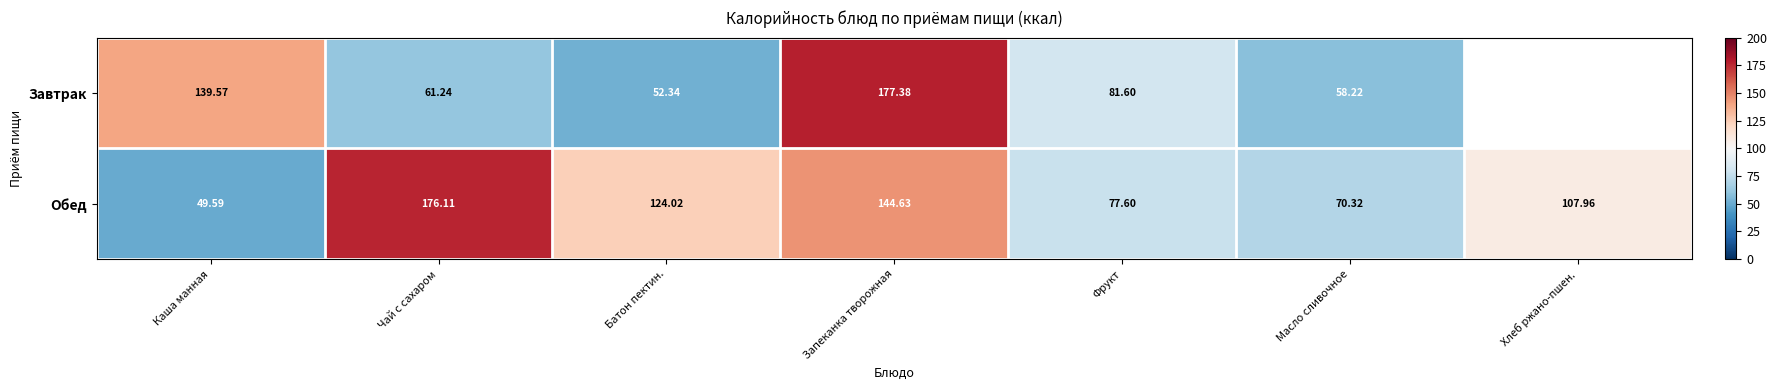

Is the value of Завтрак at Масло сливочное greater than the value of Обед at Хлеб ржано-пшен.?

No